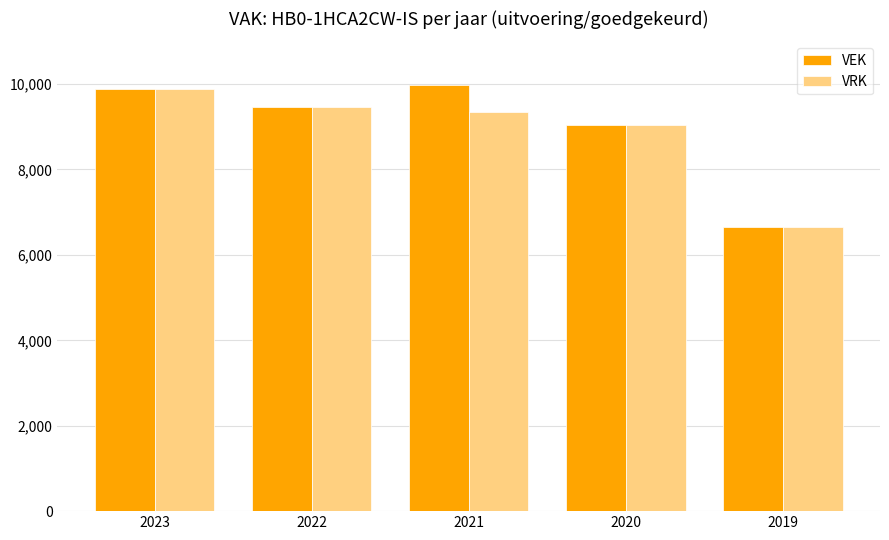

Is it true that VEK equals 9896 at 2023?

True